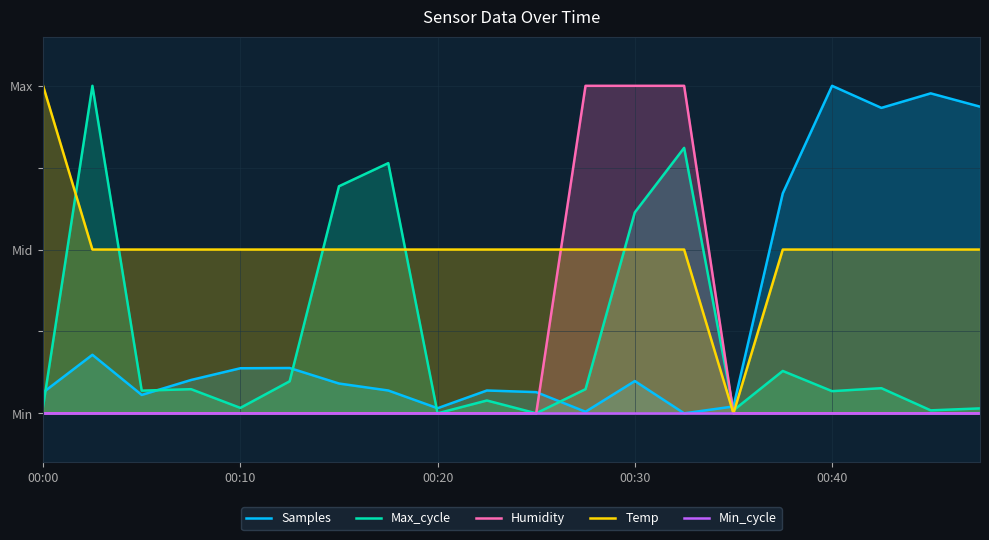

Which series has the widest spread of values?

Samples